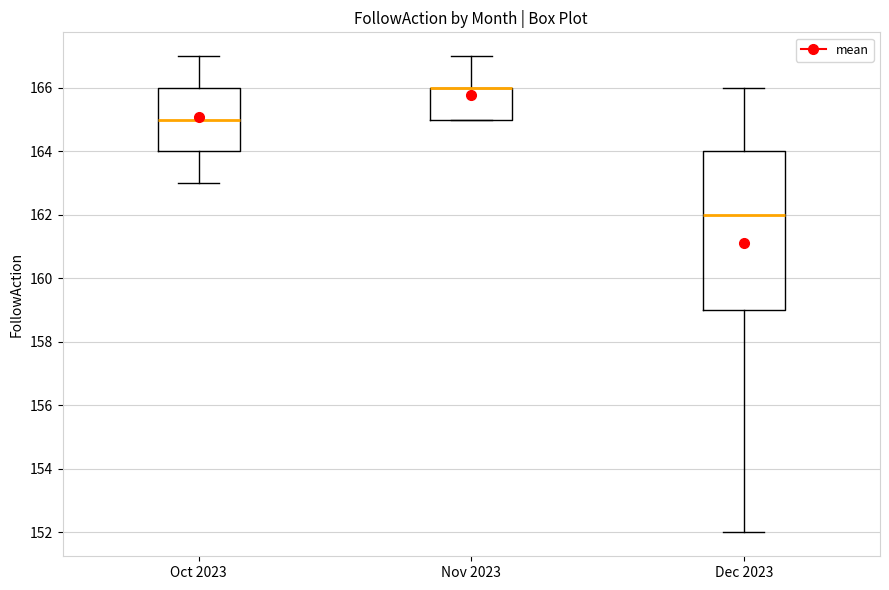

Comparing the boxes themselves (not the whiskers), which one is the tallest?

Dec 2023